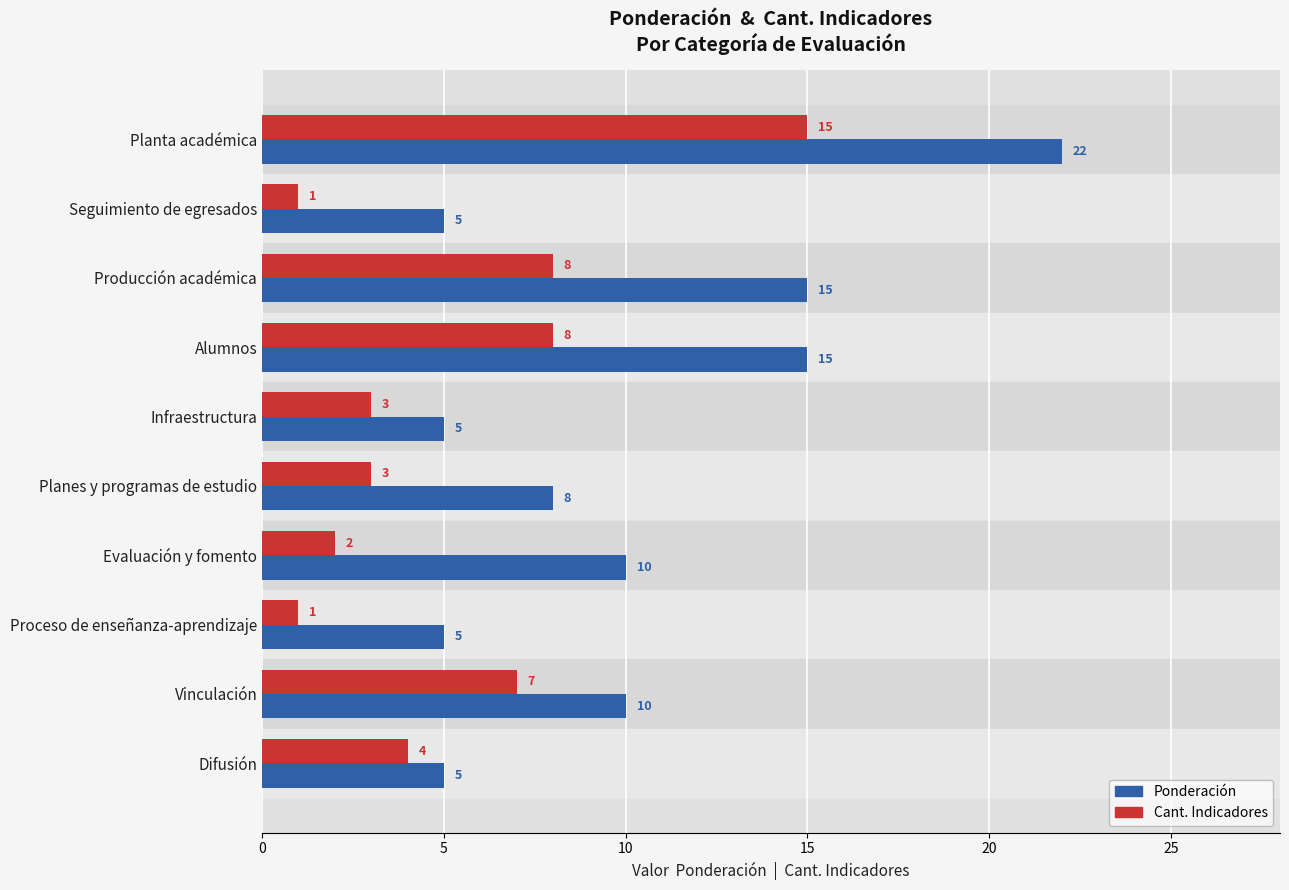

What is the total value across all series at Proceso de enseñanza-aprendizaje?

6